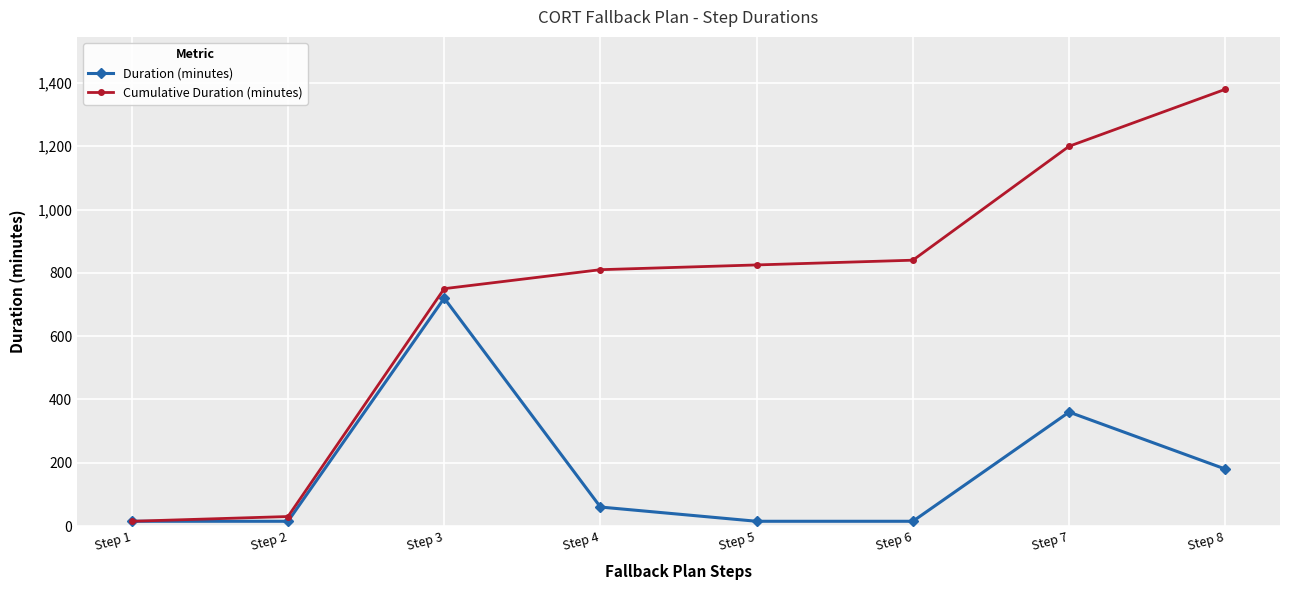

Rank the series by their average value, from lowest to highest.

Duration (minutes), Cumulative Duration (minutes)